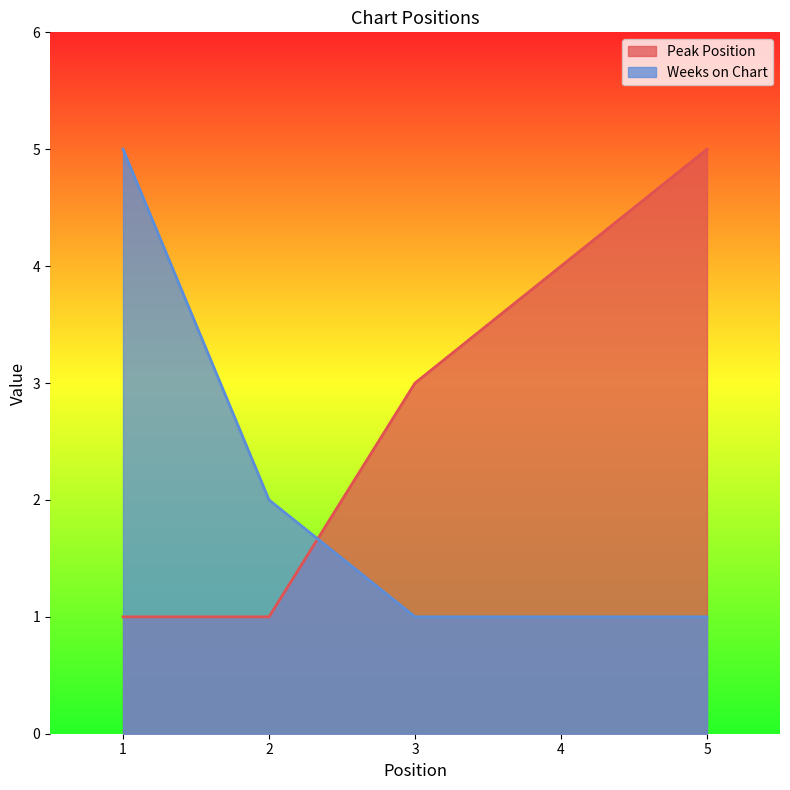

Which category has the highest value in the Peak Position series?

5